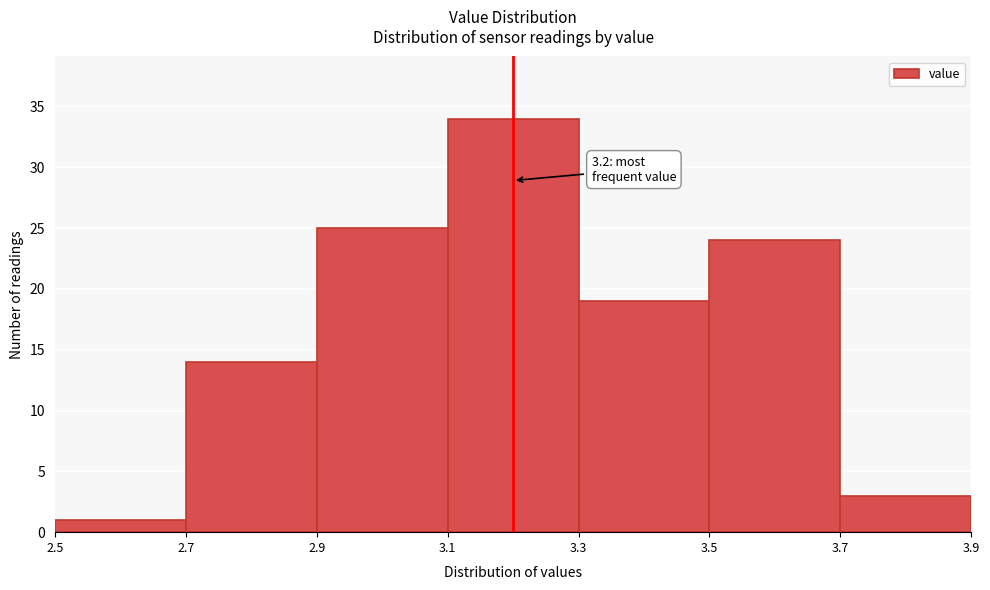

Which range on the x-axis has the tallest bar?

3.1 to 3.3